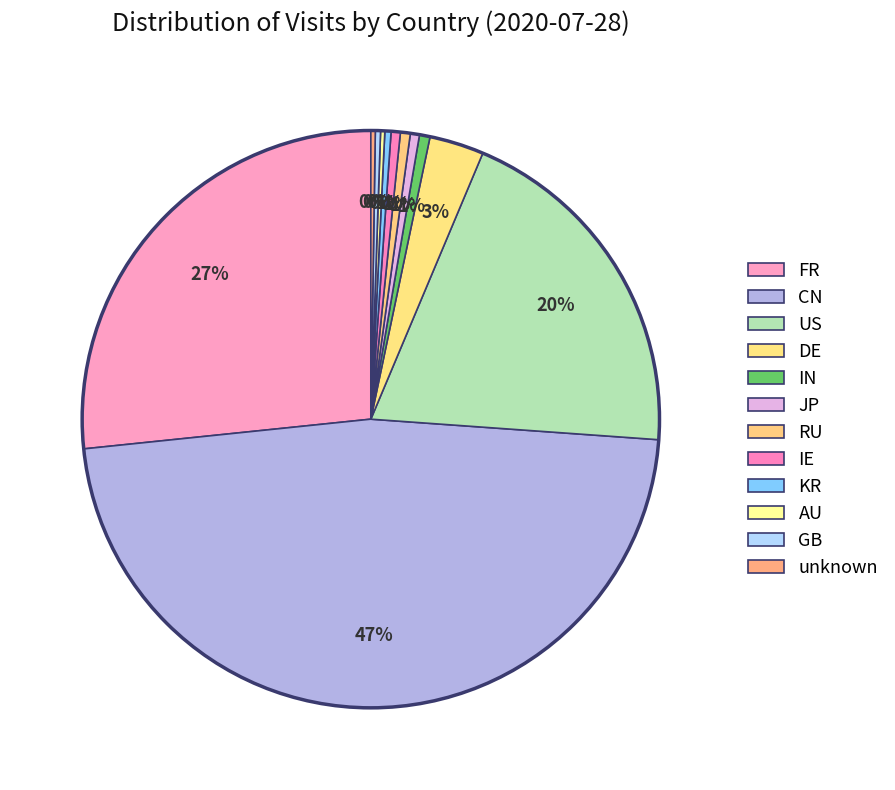

Is the sum of IN and CN greater than half?

No